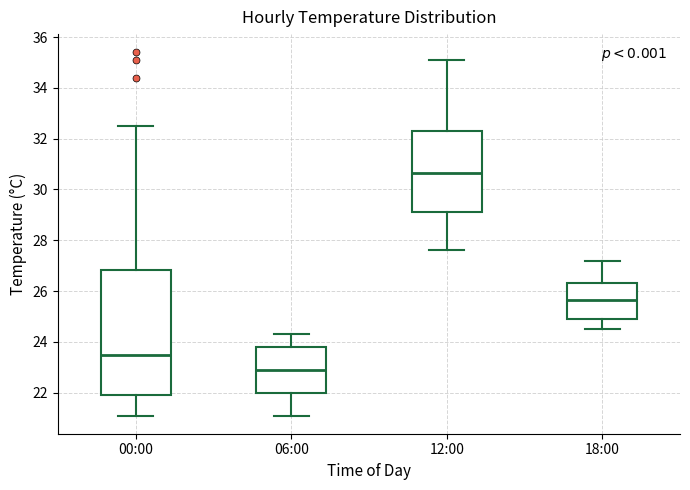

Where does the upper whisker of the box for 06:00 end on the y-axis? The values are not printed on the chart, so give them approximately, as read against the axis.

24.4